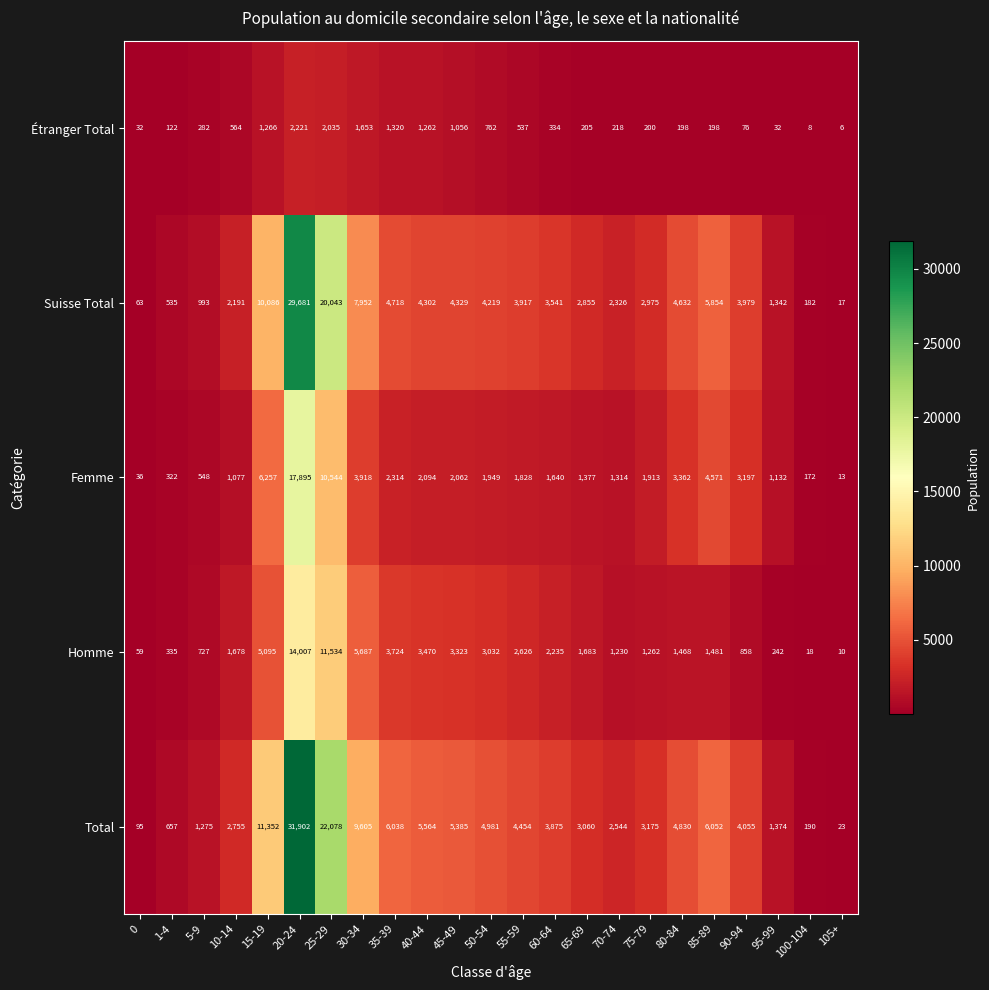

What is the difference between the second highest and minimum values in the Étranger Total series?

2029